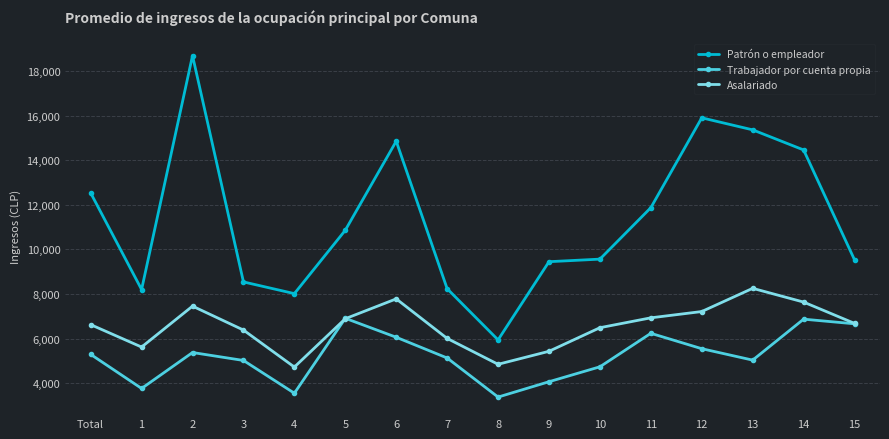

True or false: Trabajador por cuenta propia and Patrón o empleador intersect in this chart.

False